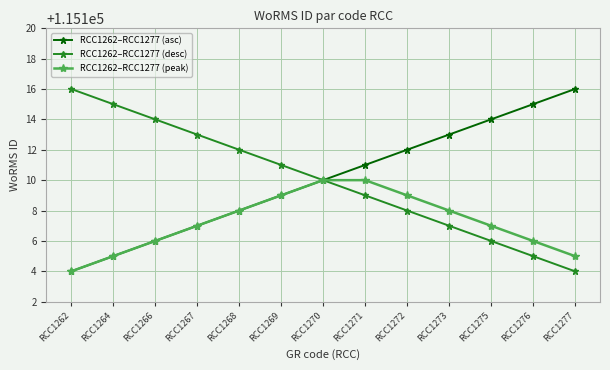

What is the total value across all series at RCC1275?

345327